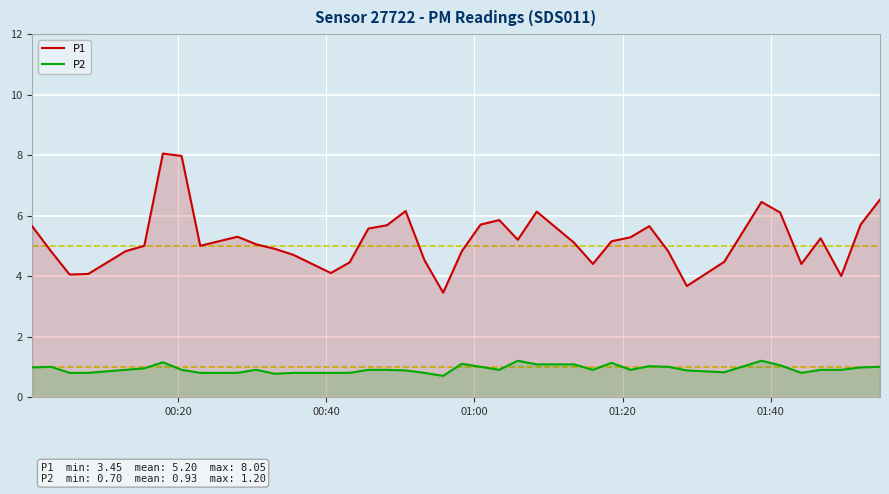

How many data points does each series have?

40